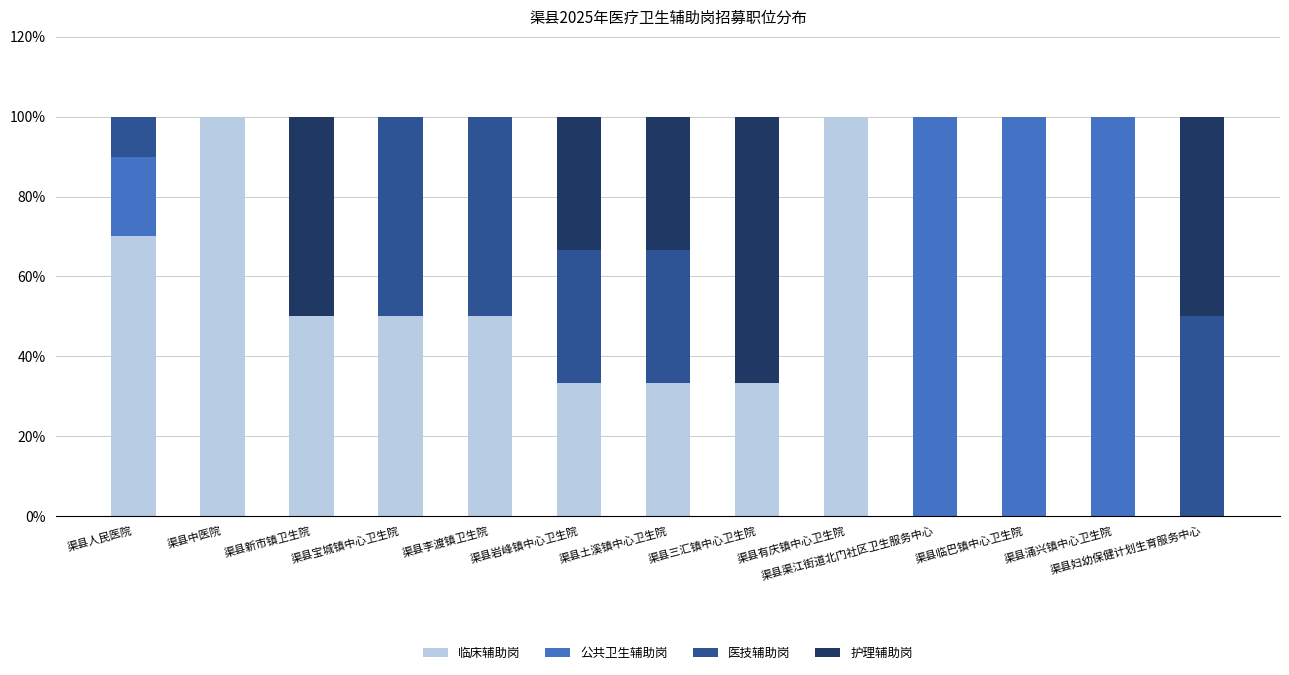

Does the chart contain stacked bars?

Yes